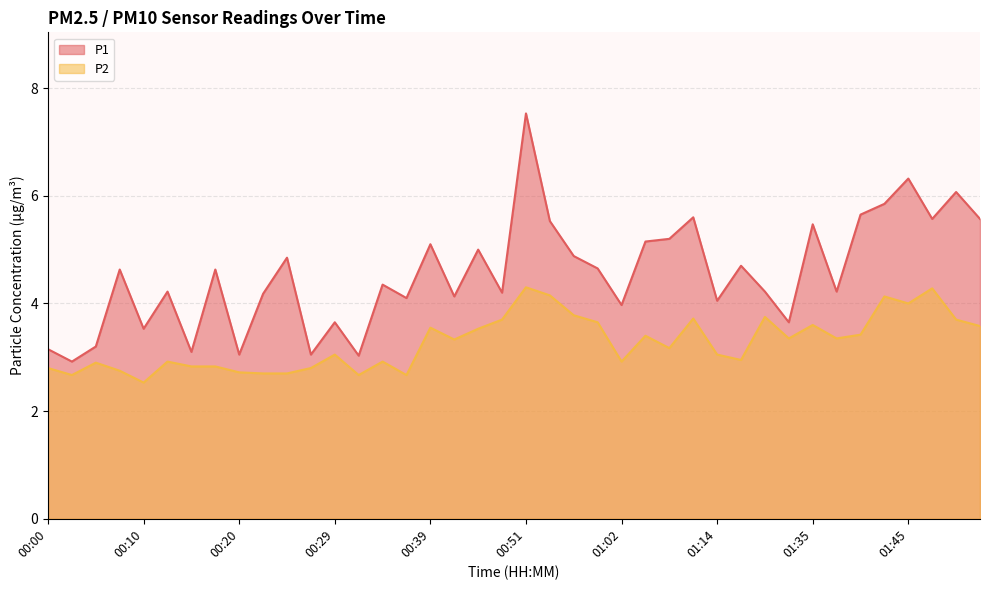

What is the difference between the maximum and minimum values in the P1 series?

4.6